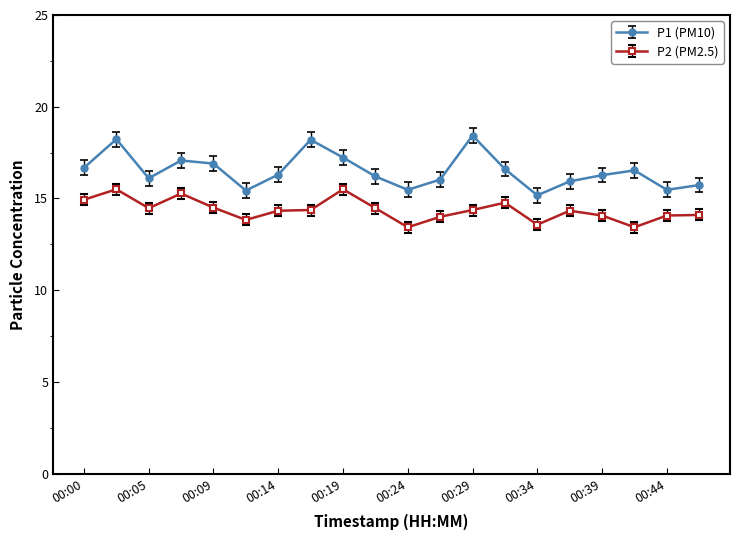

List the series in order of their peak value, lowest first.

P2 (PM2.5), P1 (PM10)